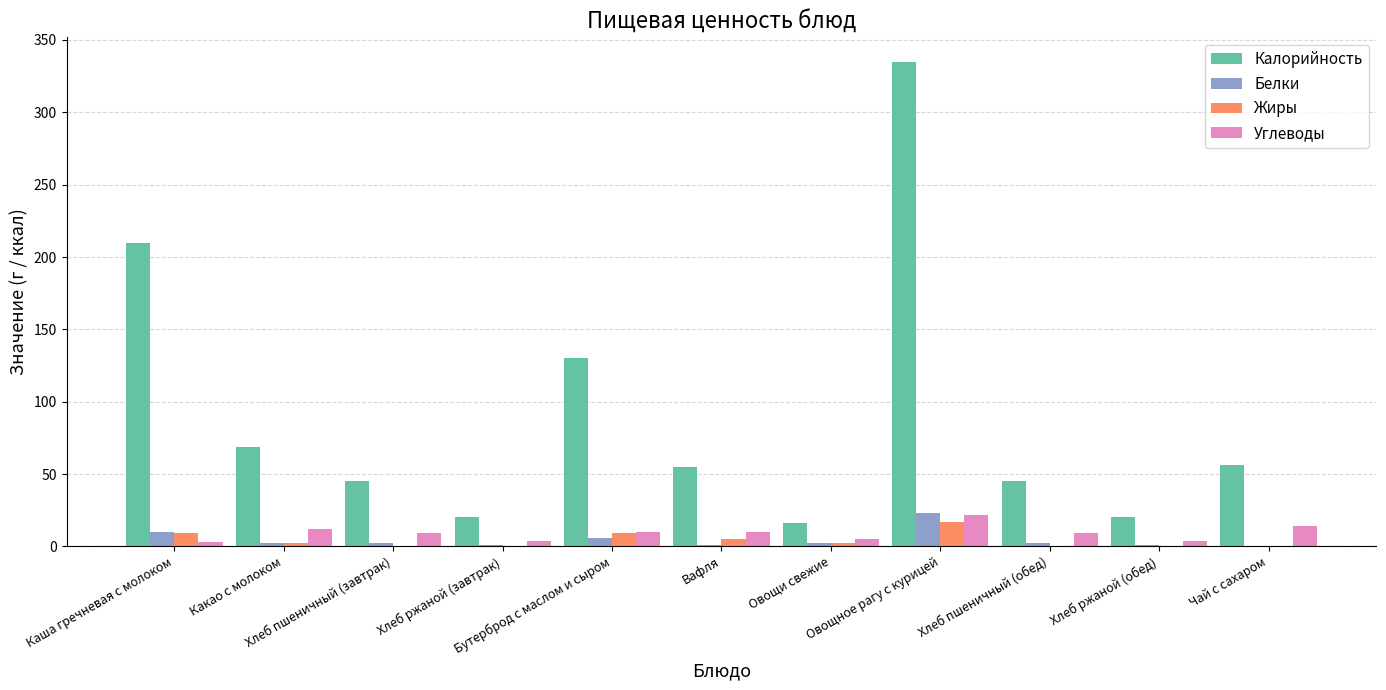

What is the maximum value for Углеводы?

22